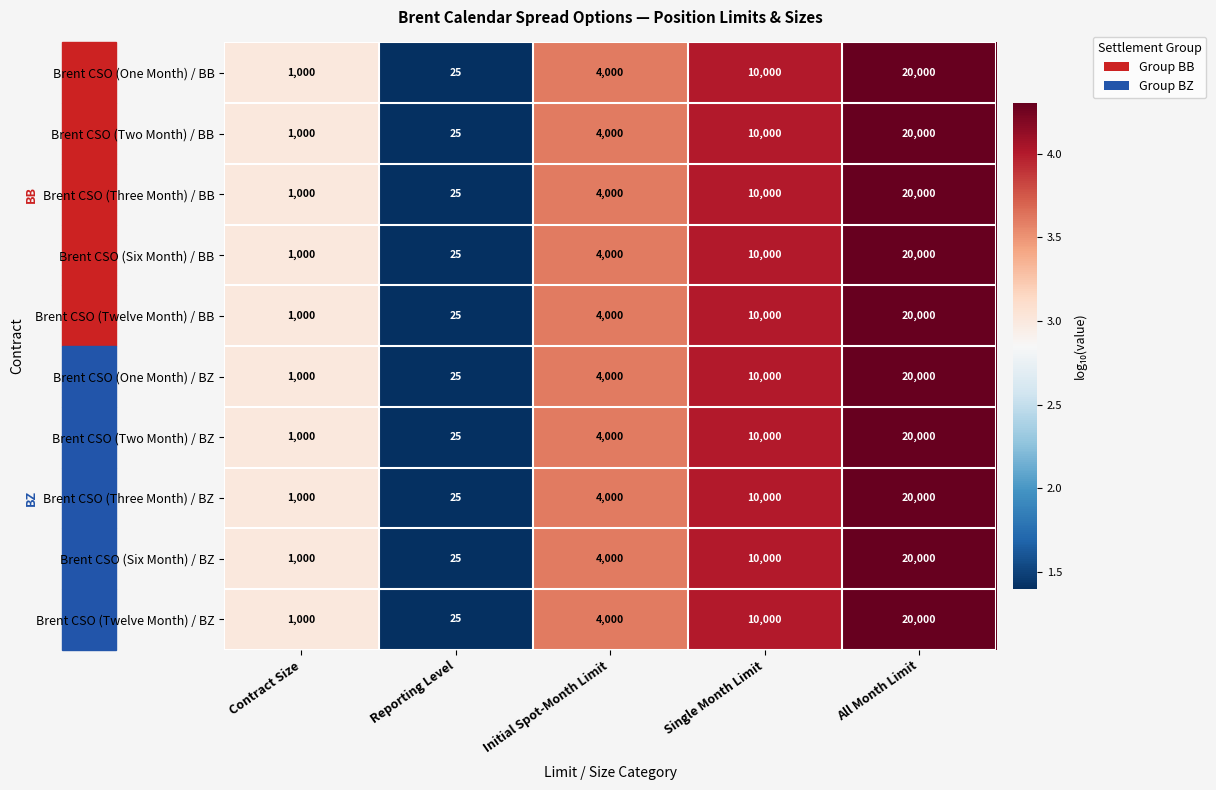

Rank the categories by Brent CSO (Two Month) / BZ value from highest to lowest.

All Month Limit, Single Month Limit, Initial Spot-Month Limit, Contract Size, Reporting Level